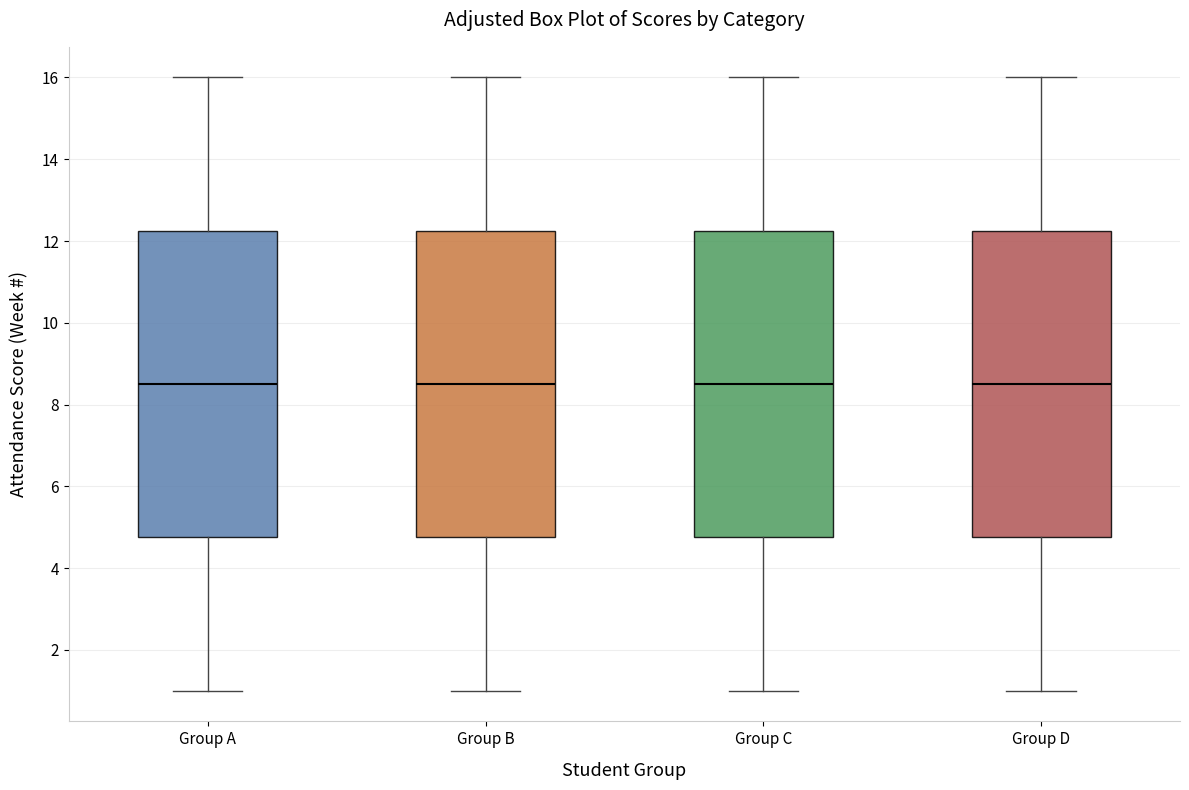

Reading left to right, read every box against the y-axis: the position of its median line, the range the box covers, and the ends of its whiskers. The values are not printed on the chart, so give them approximately, as read against the axis.

Group A: median 8.6, box 4.8 to 12.2, whiskers 1.0 to 16.0
Group B: median 8.6, box 4.8 to 12.2, whiskers 1.0 to 16.0
Group C: median 8.6, box 4.8 to 12.2, whiskers 1.0 to 16.0
Group D: median 8.6, box 4.8 to 12.2, whiskers 1.0 to 16.0